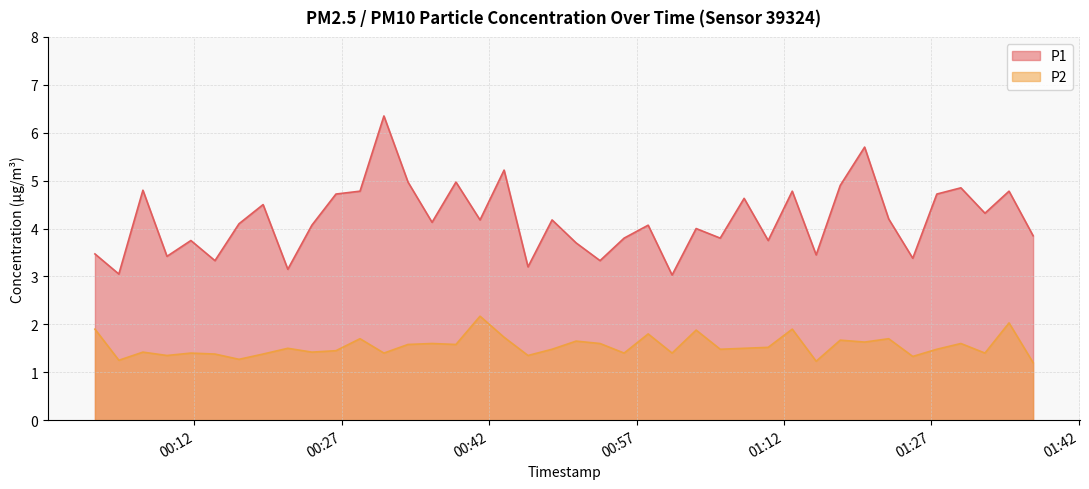

What is the total value across all series at 2023-02-27T00:23:57?

5.5